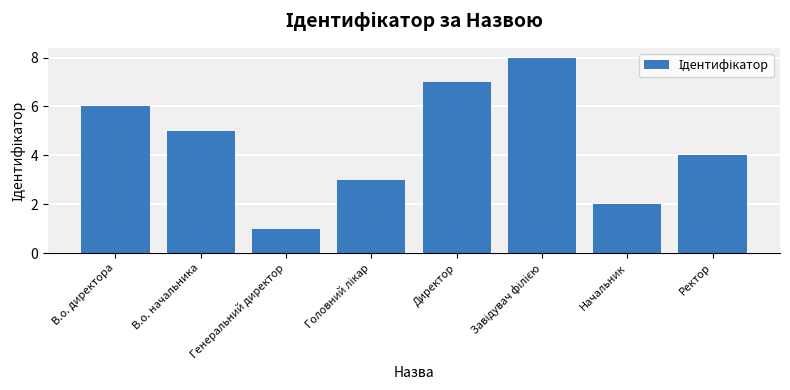

The value at Ректор is 4. True or false?

True